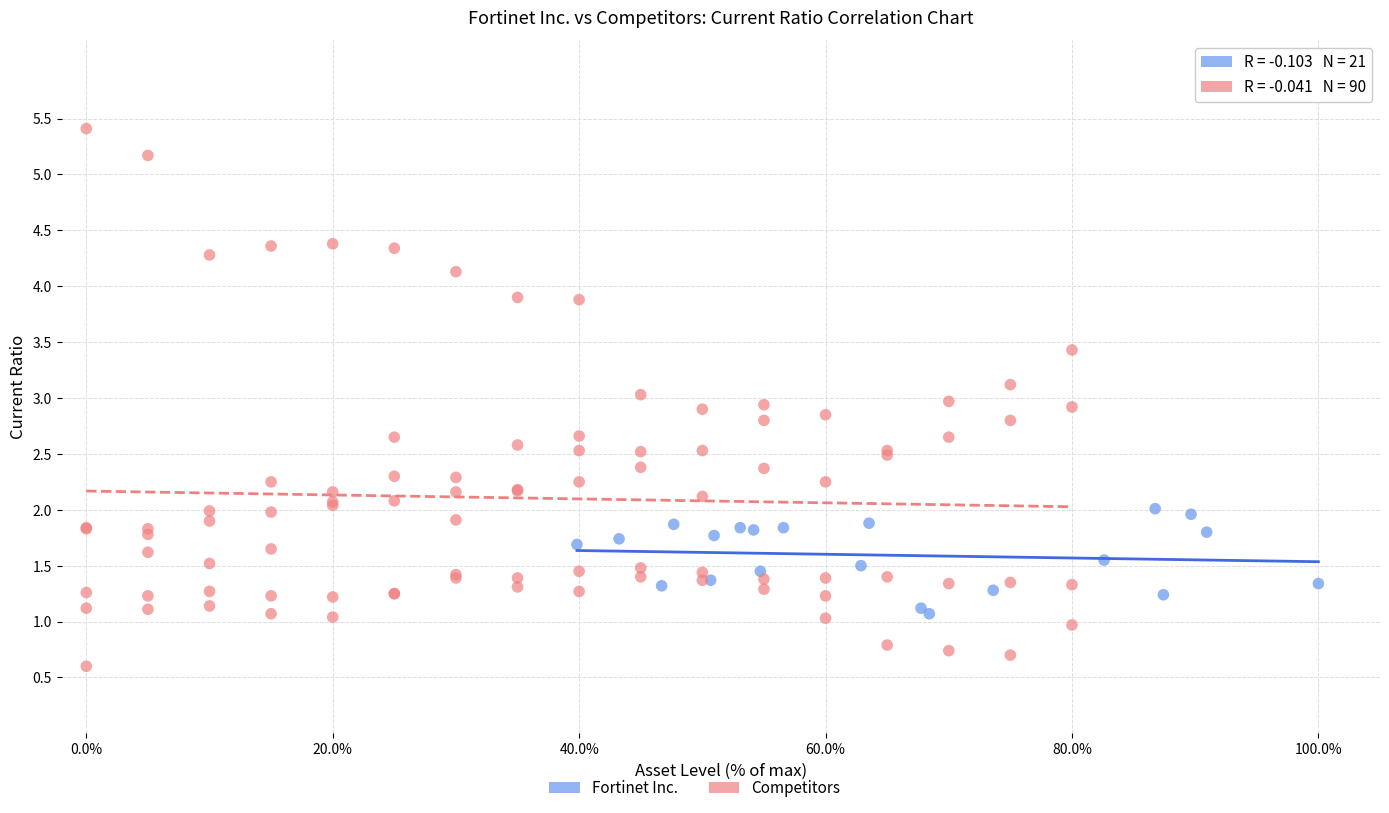

Which series contains the highest Y value?

Competitors